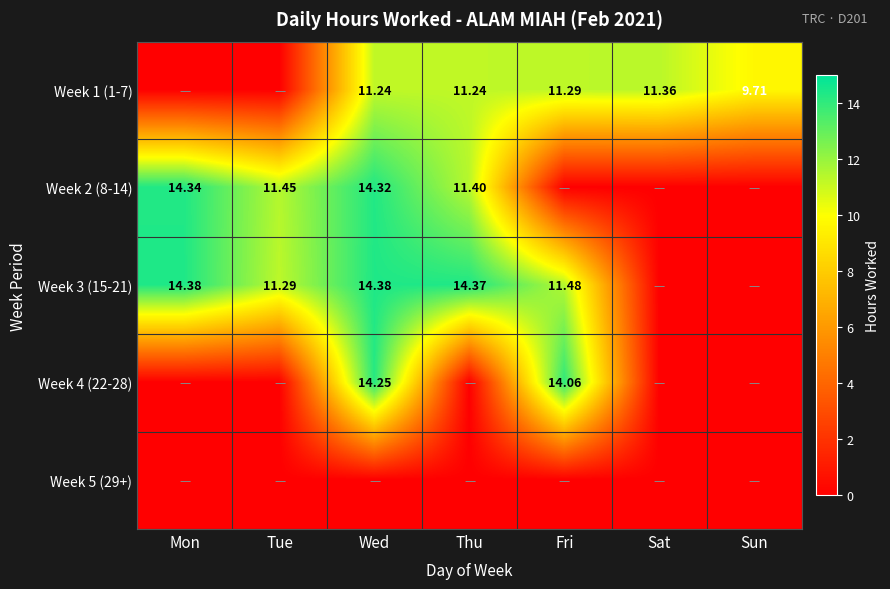

What is the difference between the maximum and minimum values in the Week 1 (1-7) series?

11.4